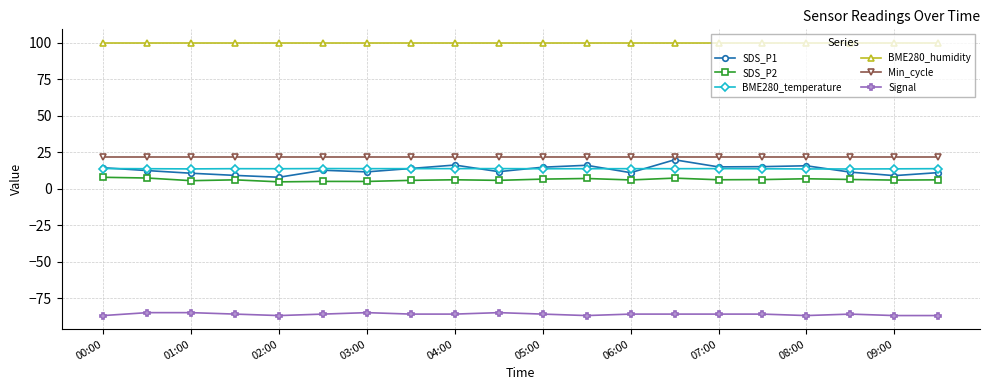

Does the chart have visible grid lines?

Yes